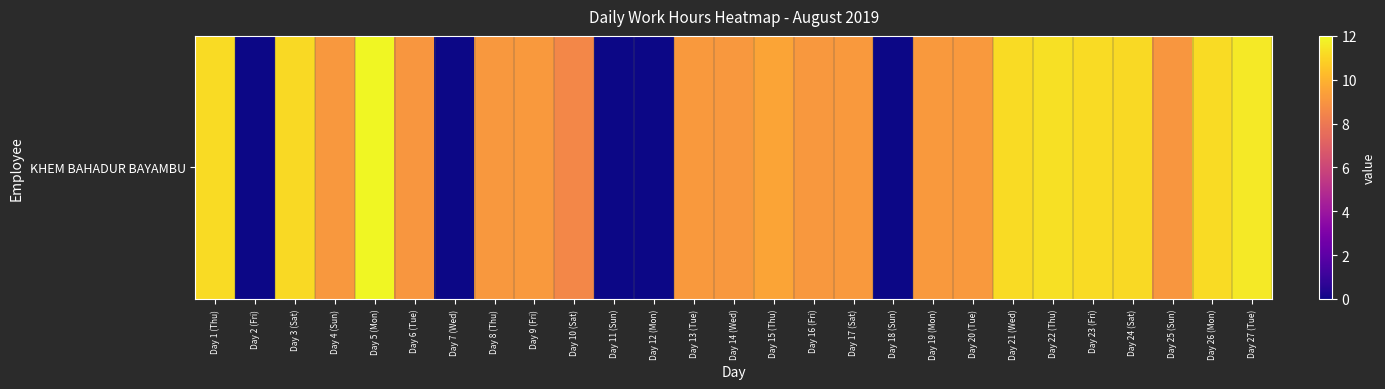

List the labels in order of value, smallest first.

Day 2 (Fri), Day 7 (Wed), Day 11 (Sun), Day 12 (Mon), Day 18 (Sun), Day 10 (Sat), Day 6 (Tue), Day 25 (Sun), Day 4 (Sun), Day 14 (Wed), Day 16 (Fri), Day 8 (Thu), Day 9 (Fri), Day 13 (Tue), Day 17 (Sat), Day 19 (Mon), Day 20 (Tue), Day 15 (Thu), Day 3 (Sat), Day 24 (Sat), Day 1 (Thu), Day 23 (Fri), Day 26 (Mon), Day 21 (Wed), Day 22 (Thu), Day 27 (Tue), Day 5 (Mon)